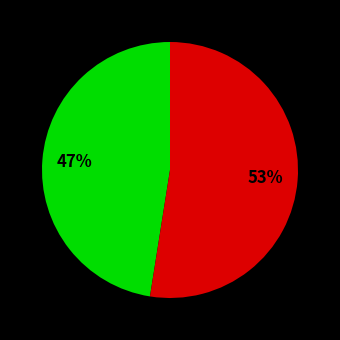

Count the number of slices in the pie.

2